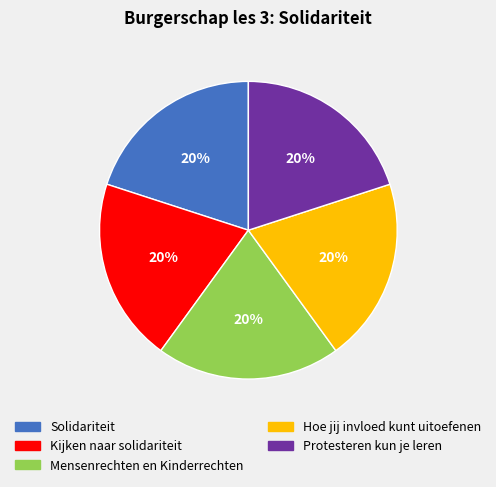

Is it true that Kijken naar solidariteit is 20% of the pie?

True